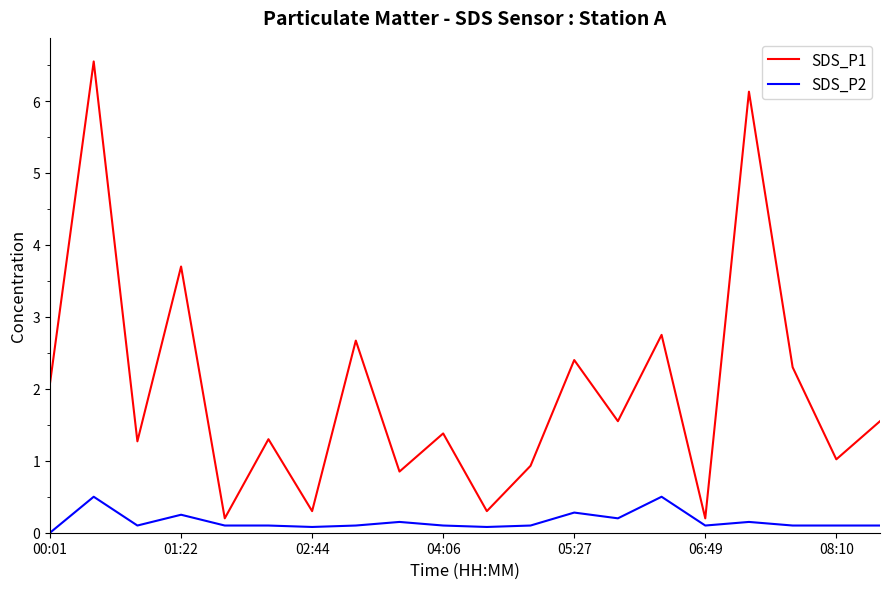

What is the difference between the maximum and minimum values in the SDS_P2 series?

0.5